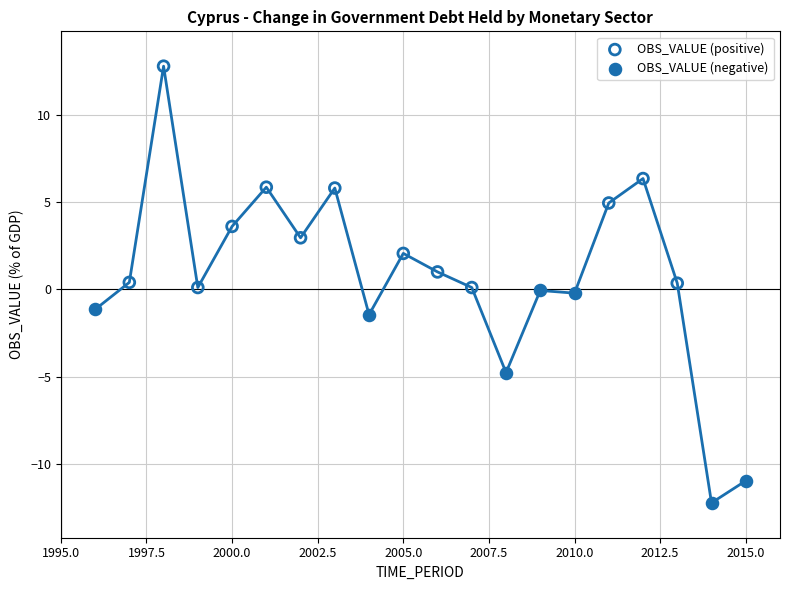

Which series contains the highest Y value?

OBS_VALUE (positive)